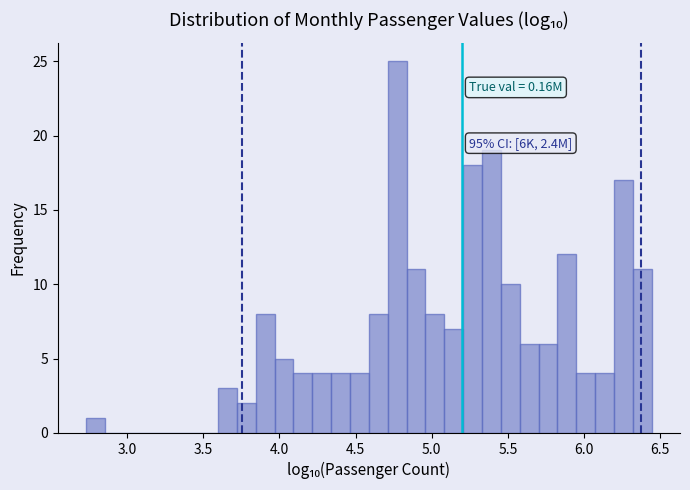

Read against the x-axis, roughly where is the centre of the tallest bar?

4.75